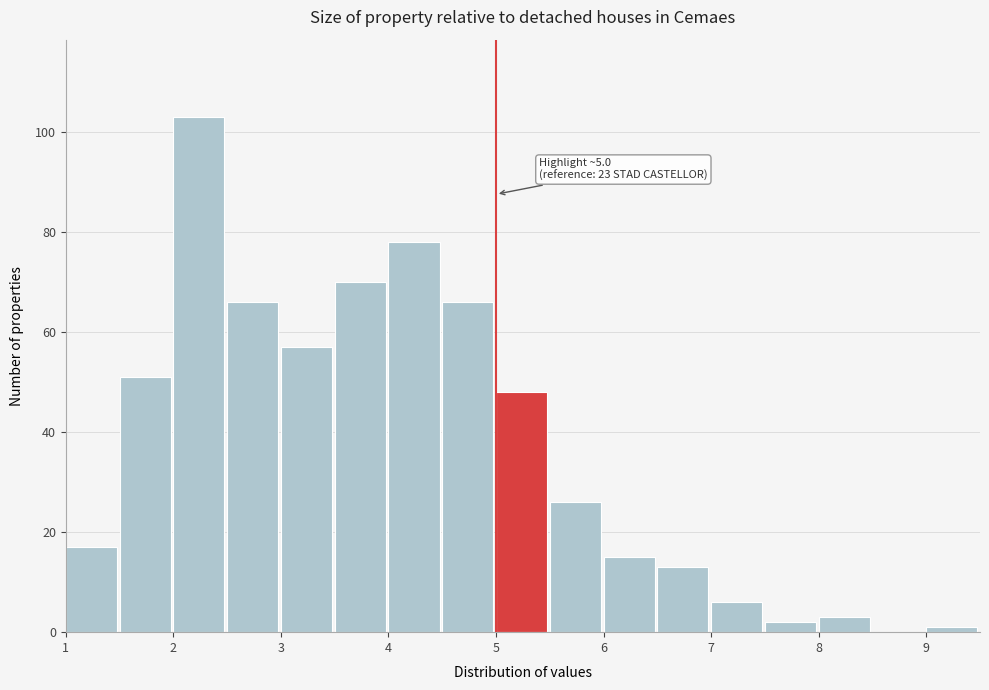

Which range on the x-axis has the tallest bar?

2.0 to 2.5